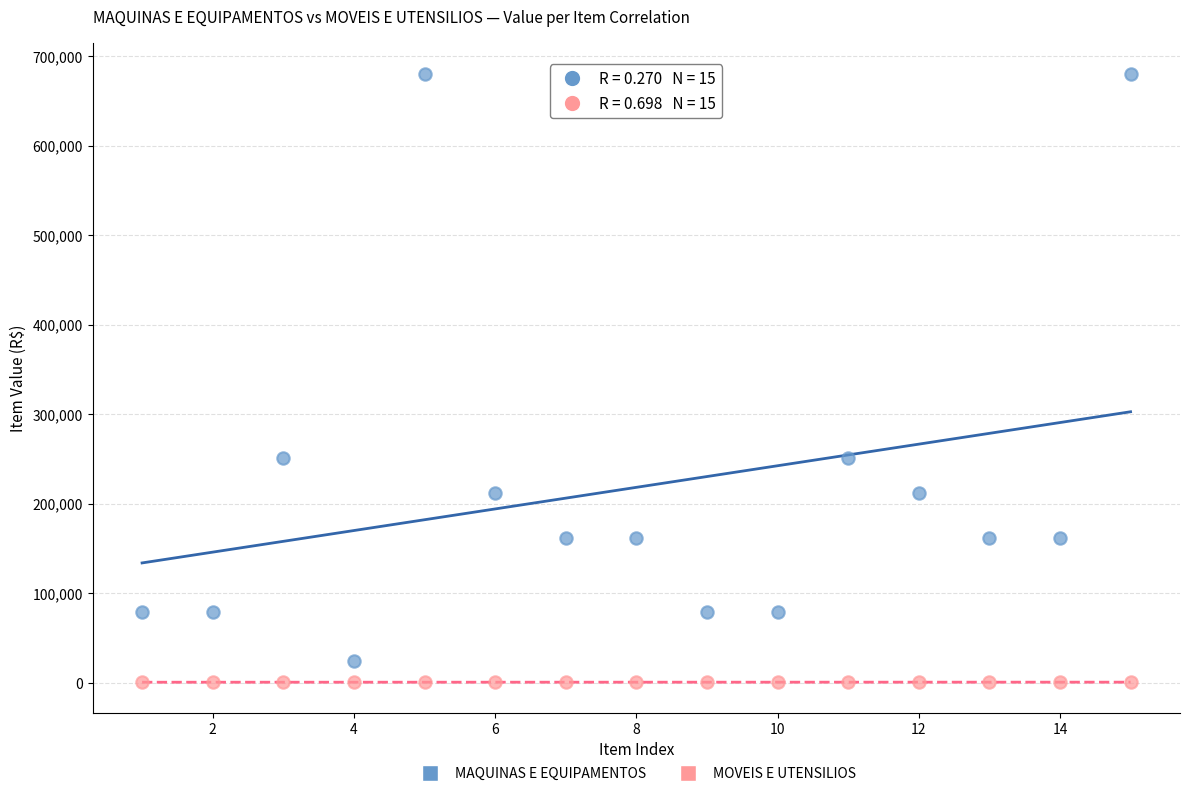

Which series has the largest Y range (max minus min)?

MAQUINAS E EQUIPAMENTOS